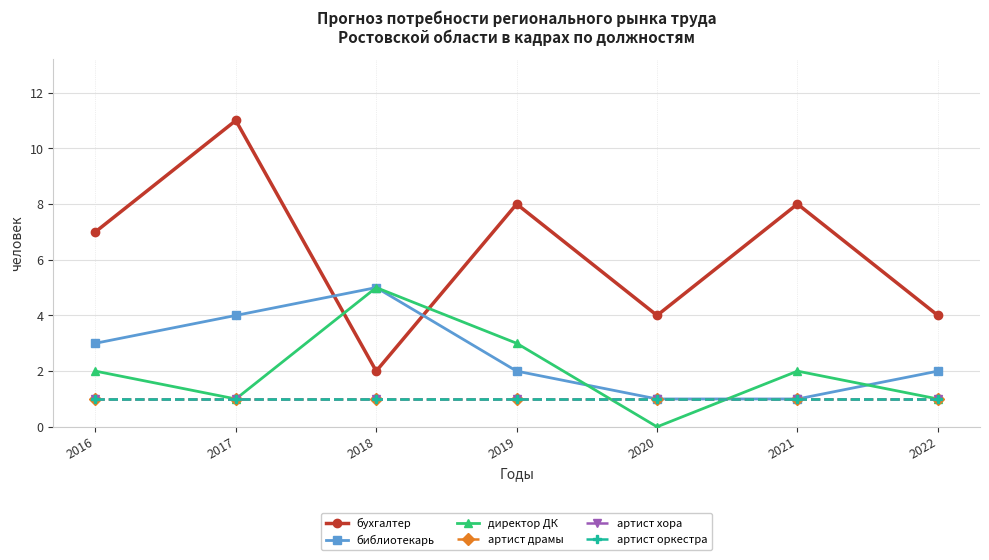

Which series changed the most between 2018 and 2019?

бухгалтер